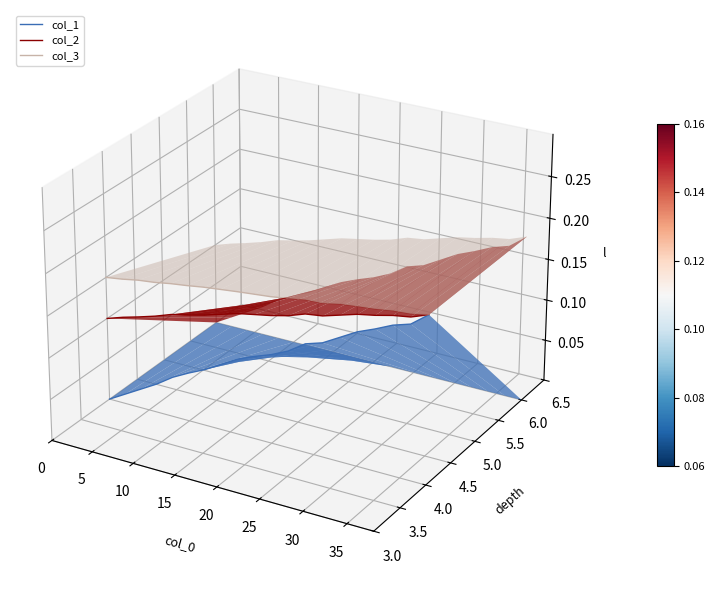

True or false: col_2 and col_1 intersect in this chart.

False